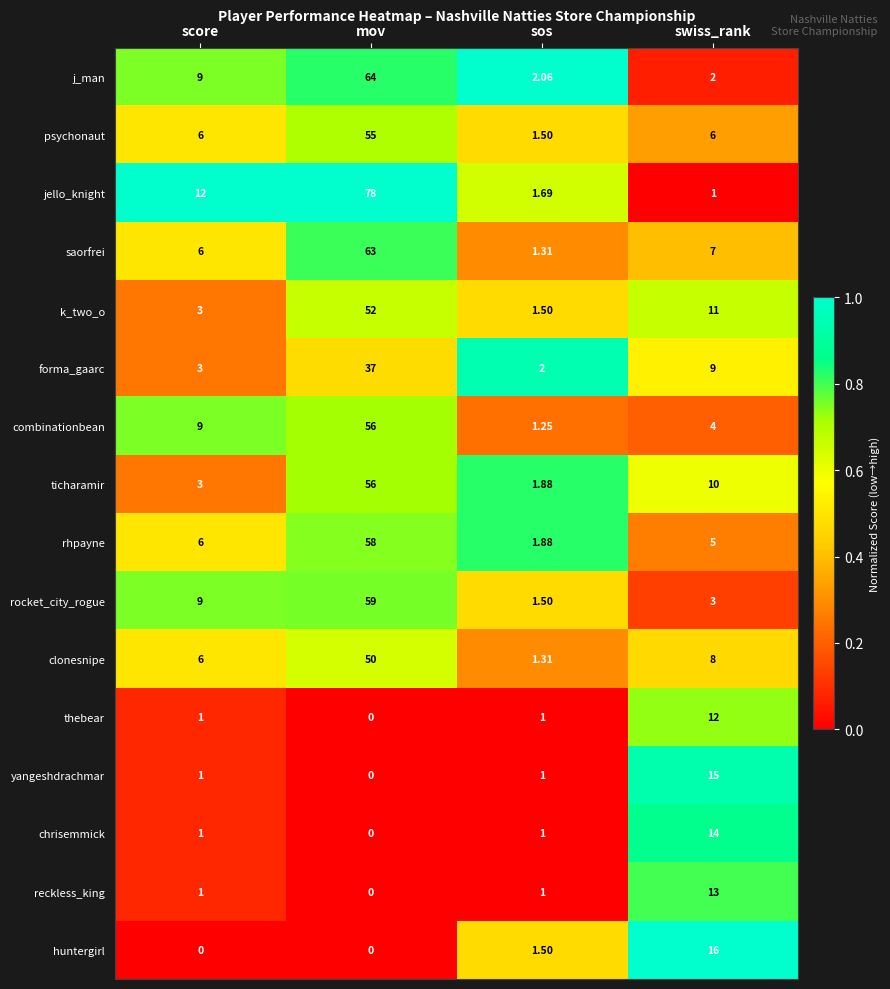

Which series has the largest total across all categories?

jello_knight